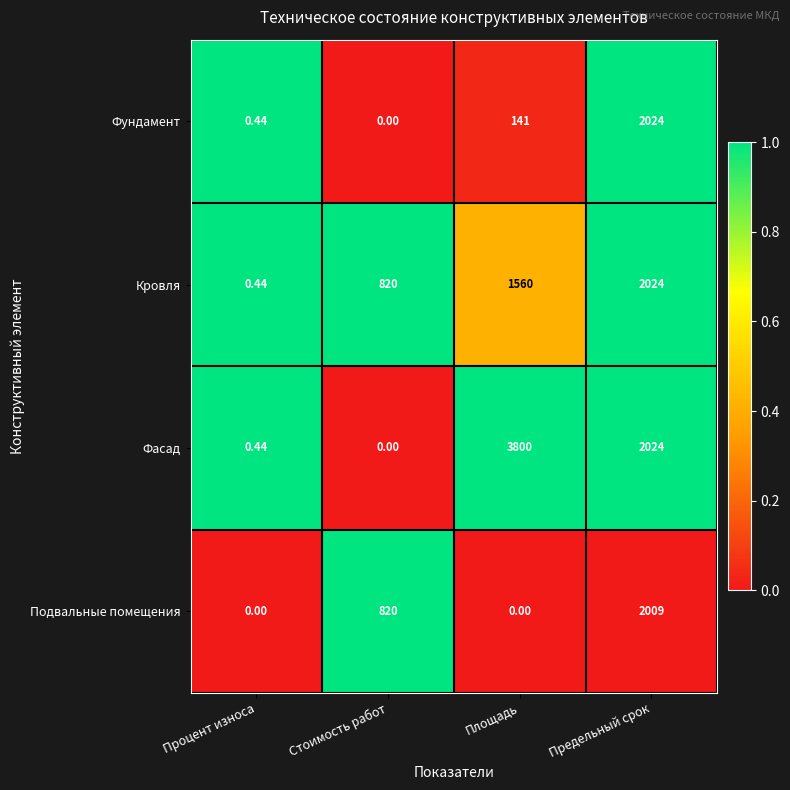

What is the greatest value displayed?

3800.0